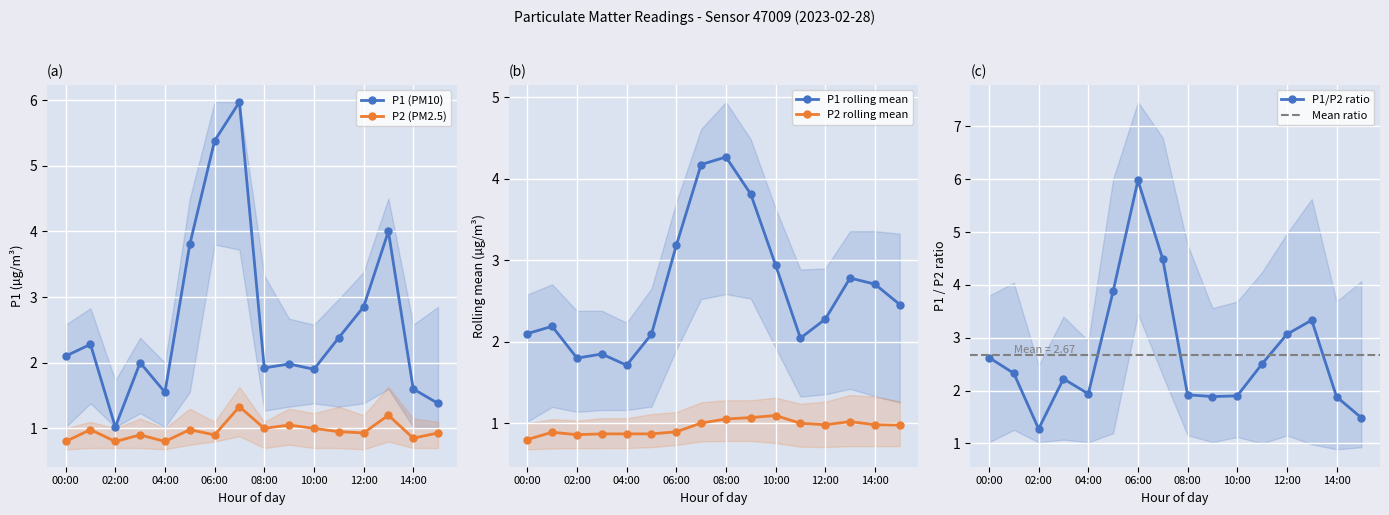

True or false: P1 has more than 0 points higher than both neighbors.

True